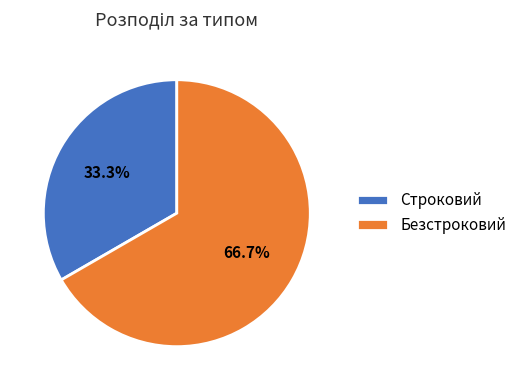

Rank the categories by value from lowest to highest.

Строковий, Безстроковий